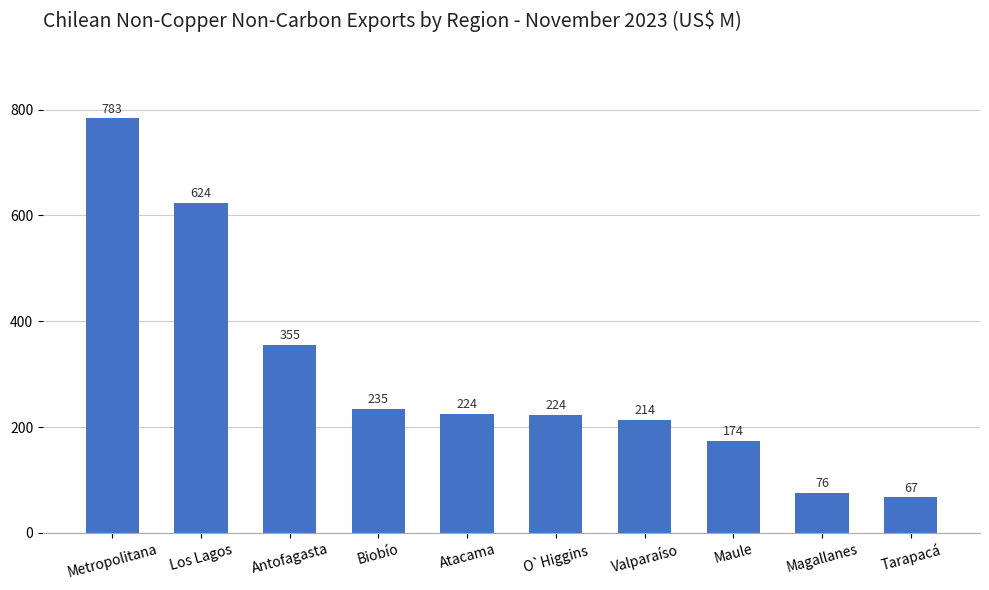

What is the approximate value at O`Higgins?

223.6